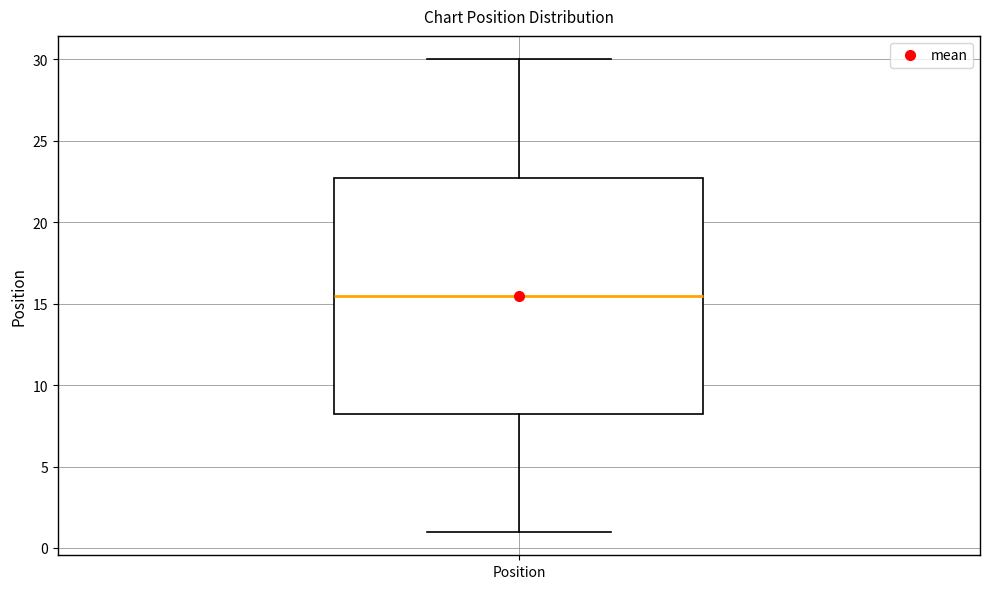

Where is the upper edge of the box for Position on the y-axis? The values are not printed on the chart, so give them approximately, as read against the axis.

23.0